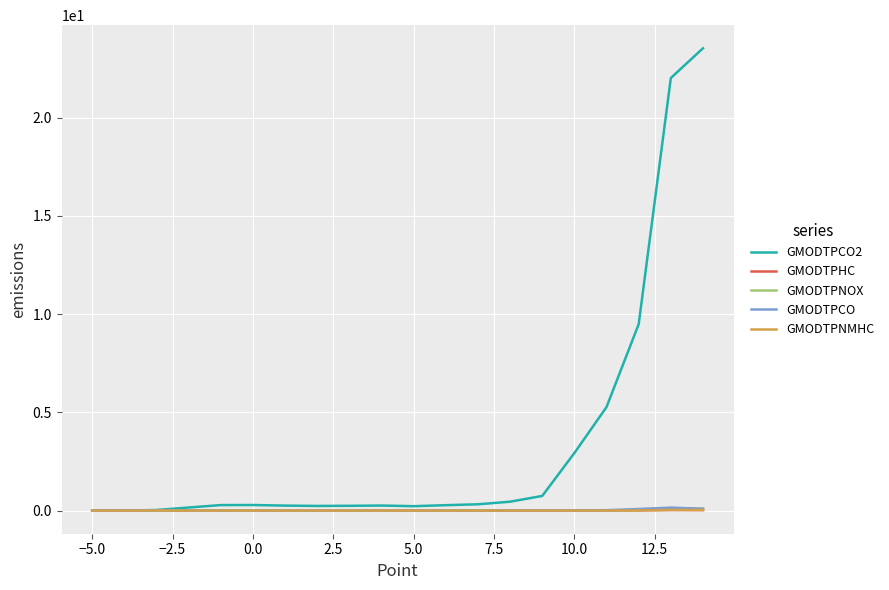

Which series has the largest total across all categories?

GMODTPCO2